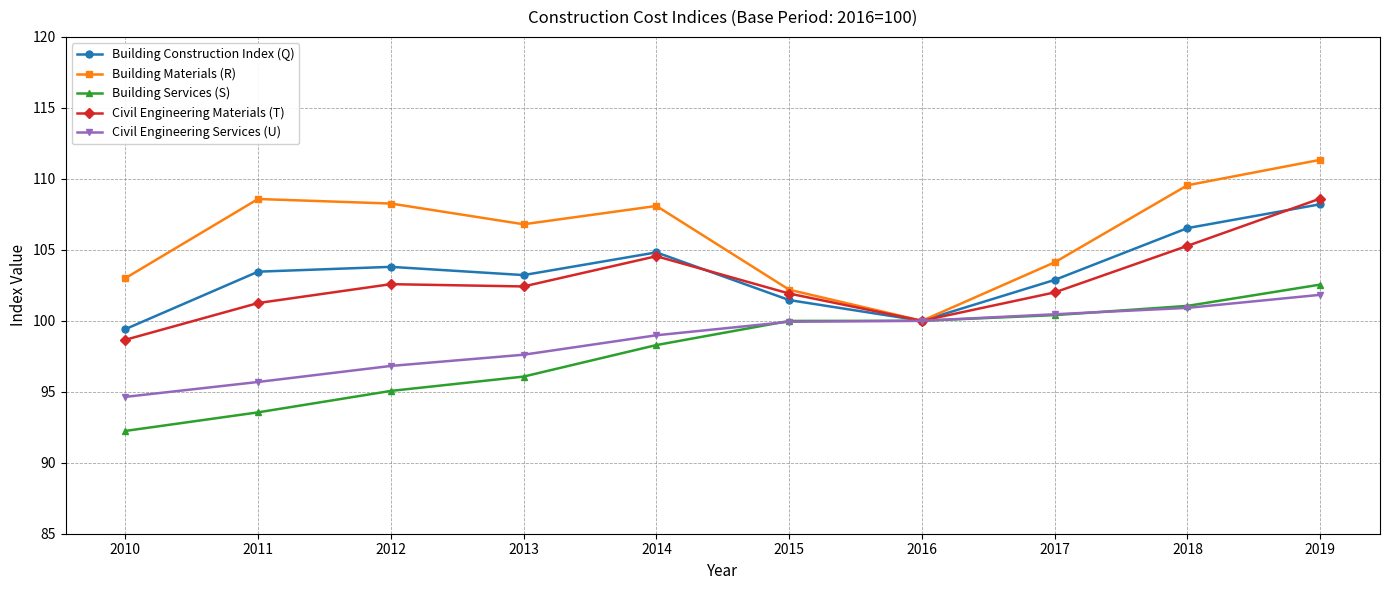

How many interior local peaks does the Building Construction Index (Q) series have?

2